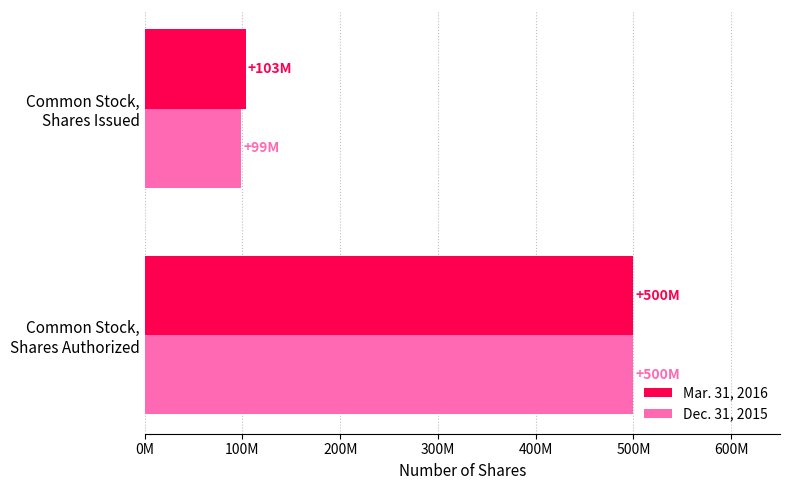

Which label corresponds to the smallest value in the chart?

Common Stock,
Shares Issued